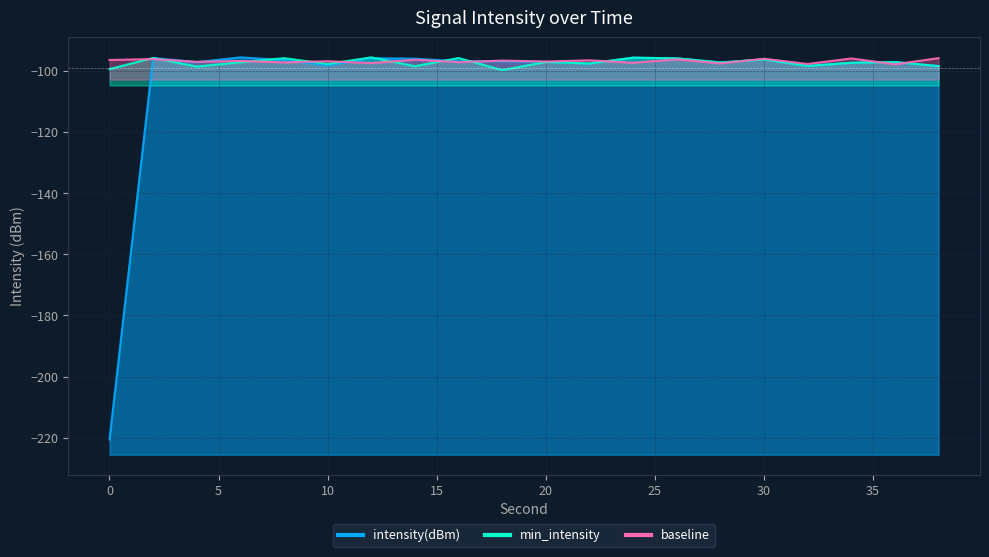

What is the maximum value for baseline?

-95.9